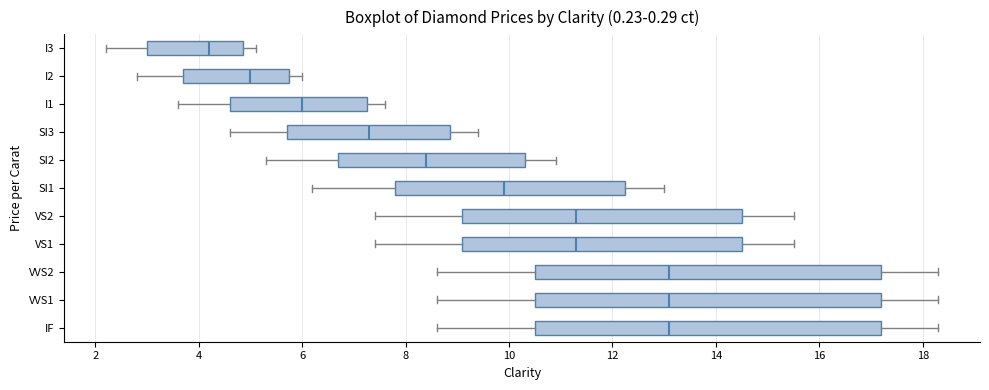

Reading bottom to top, transcribe this box plot: for each box, give where its median line is, the range the box spans, and where its two whiskers end, as read against the x-axis. The values are not printed on the chart, so give them approximately, as read against the axis.

IF: median 13.2, box 10.6 to 17.2, whiskers 8.6 to 18.4
VVS1: median 13.2, box 10.6 to 17.2, whiskers 8.6 to 18.4
VVS2: median 13.2, box 10.6 to 17.2, whiskers 8.6 to 18.4
VS1: median 11.4, box 9.2 to 14.6, whiskers 7.4 to 15.6
VS2: median 11.4, box 9.2 to 14.6, whiskers 7.4 to 15.6
SI1: median 10.0, box 7.8 to 12.2, whiskers 6.2 to 13.0
SI2: median 8.4, box 6.8 to 10.4, whiskers 5.4 to 11.0
SI3: median 7.4, box 5.8 to 8.8, whiskers 4.6 to 9.4
I1: median 6.0, box 4.6 to 7.2, whiskers 3.6 to 7.6
I2: median 5.0, box 3.8 to 5.8, whiskers 2.8 to 6.0
I3: median 4.2, box 3.0 to 4.8, whiskers 2.2 to 5.2